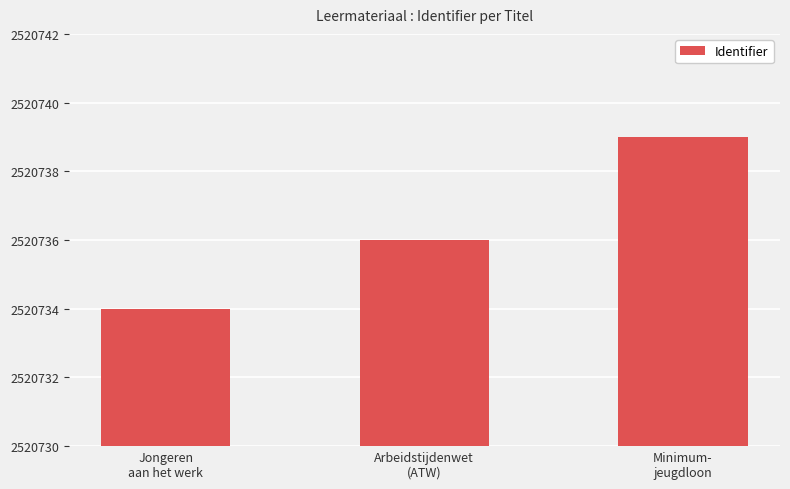

Rank the categories by value from lowest to highest.

Jongeren
aan het werk, Arbeidstijdenwet
(ATW), Minimum-
jeugdloon